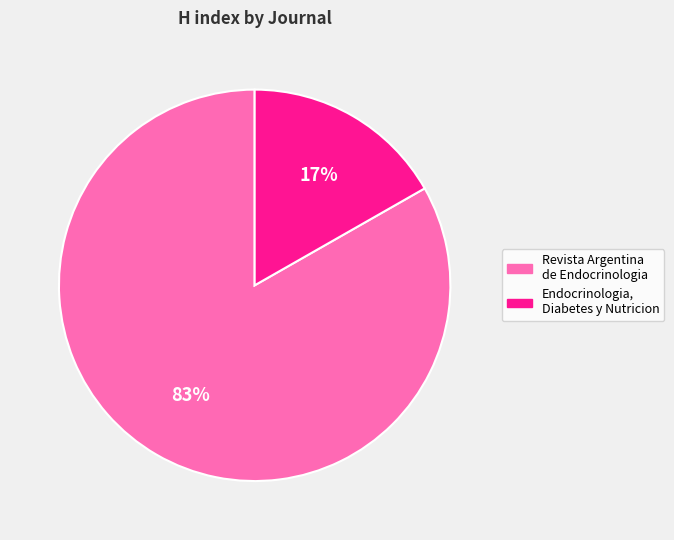

How many slices are in this pie chart?

2